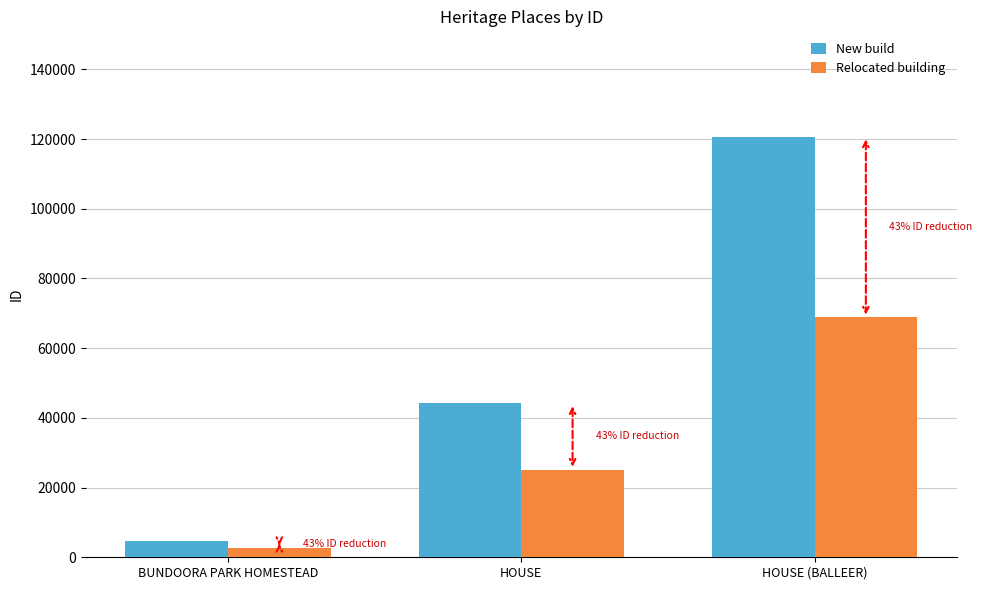

What are all the series names shown in the legend?

New build, Relocated building